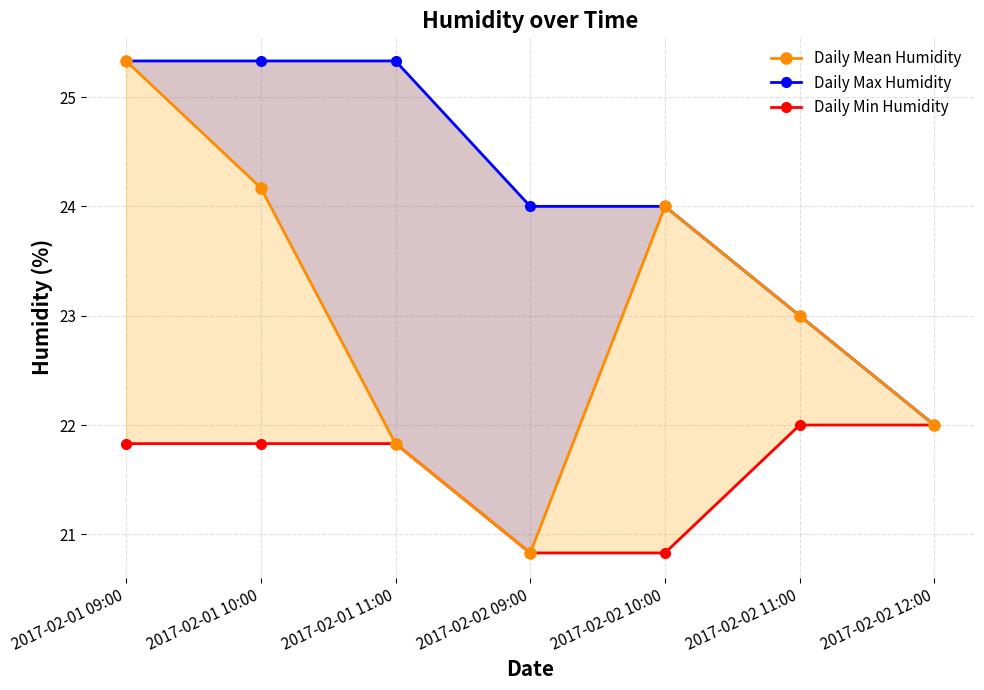

True or false: Daily Min Humidity and Daily Mean Humidity cross at least once.

False